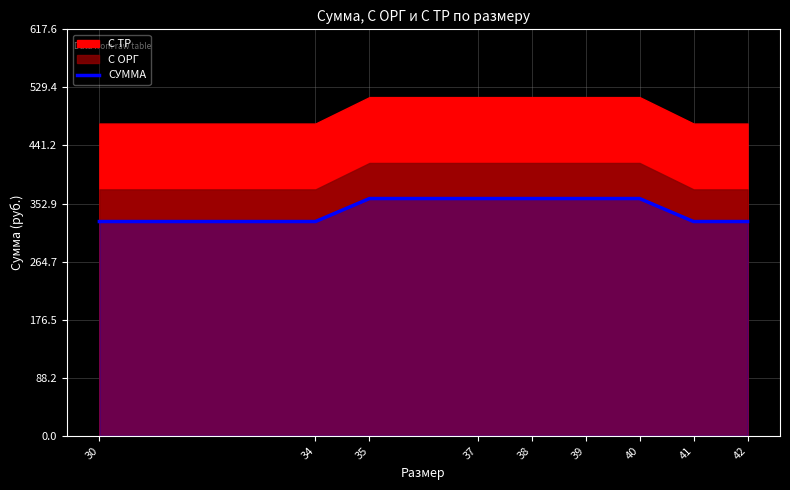

Count the number of values greater than 360.

5